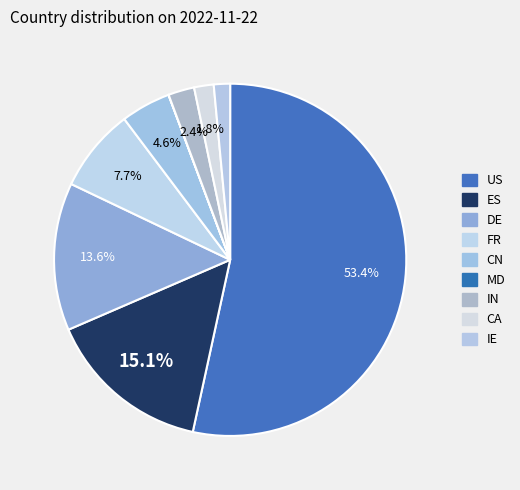

The FR slice represents 8% of the pie. True or false?

True